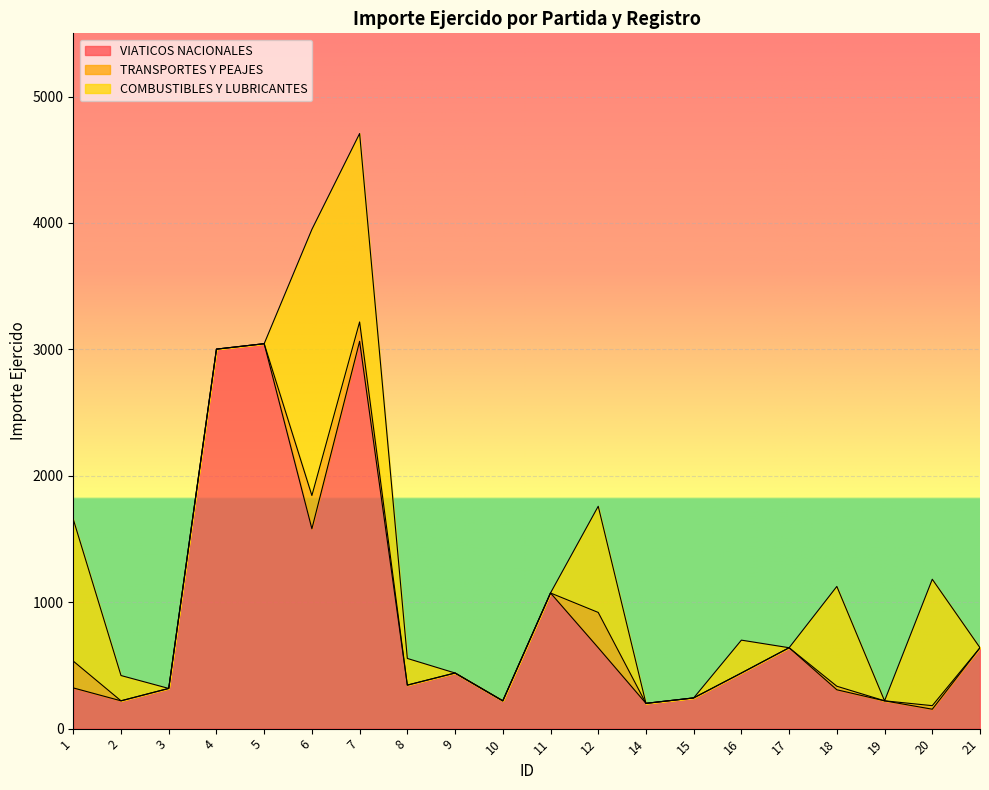

True or false: TRANSPORTES Y PEAJES has a value of 0.0 at 9.

True